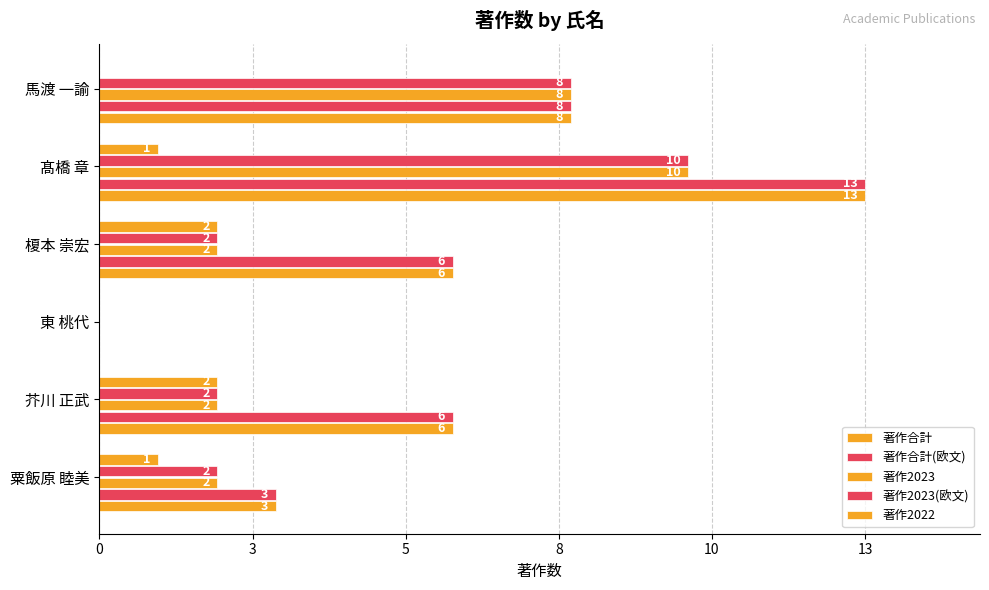

What are all the series names shown in the legend?

著作合計, 著作合計(欧文), 著作2023, 著作2023(欧文), 著作2022